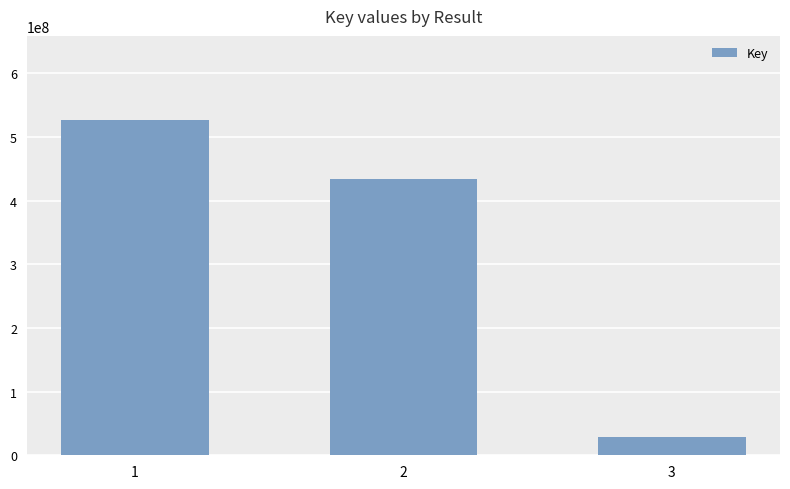

True or false: the data shows 225576345 at 1.

False